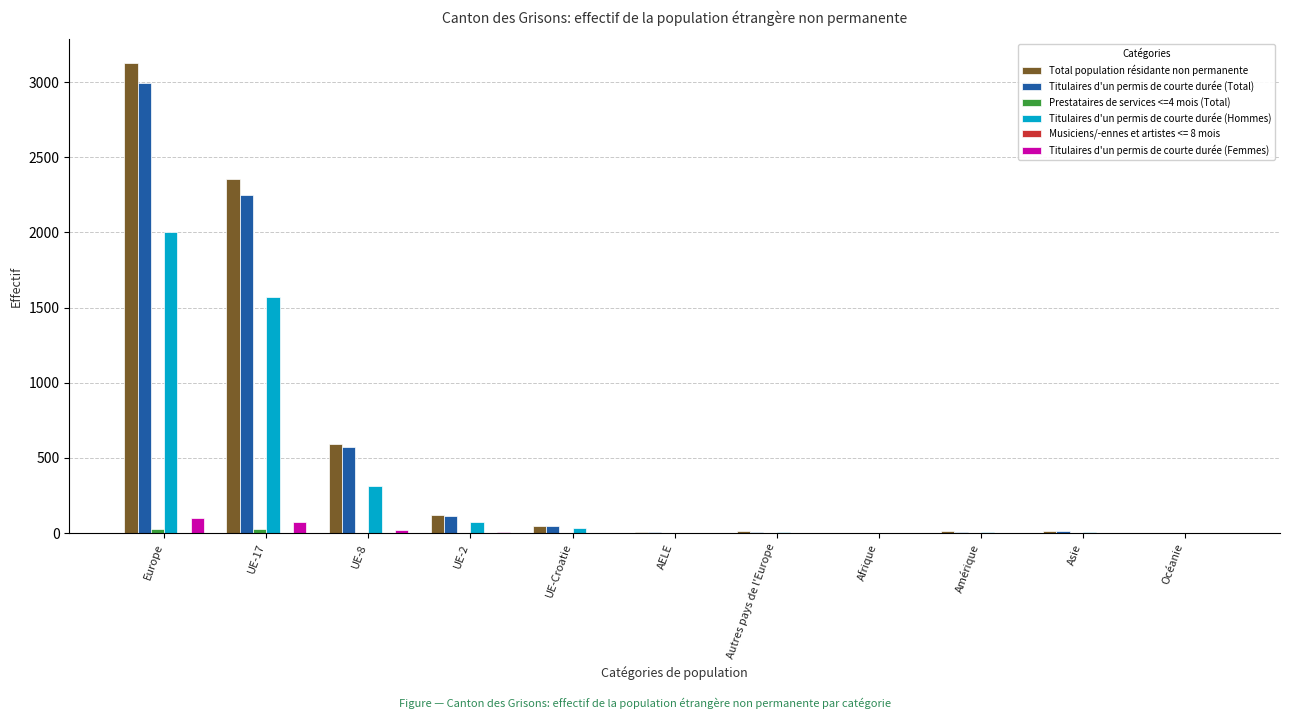

Which series changed the most between Europe and Afrique?

Total population résidante non permanente